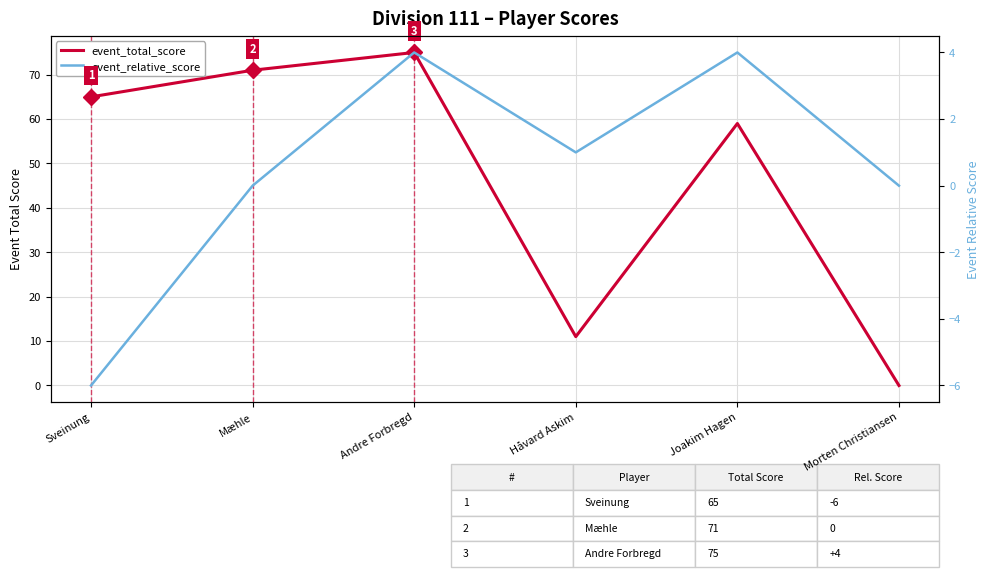

What is the spread (max minus min) of values at Sveinung?

71